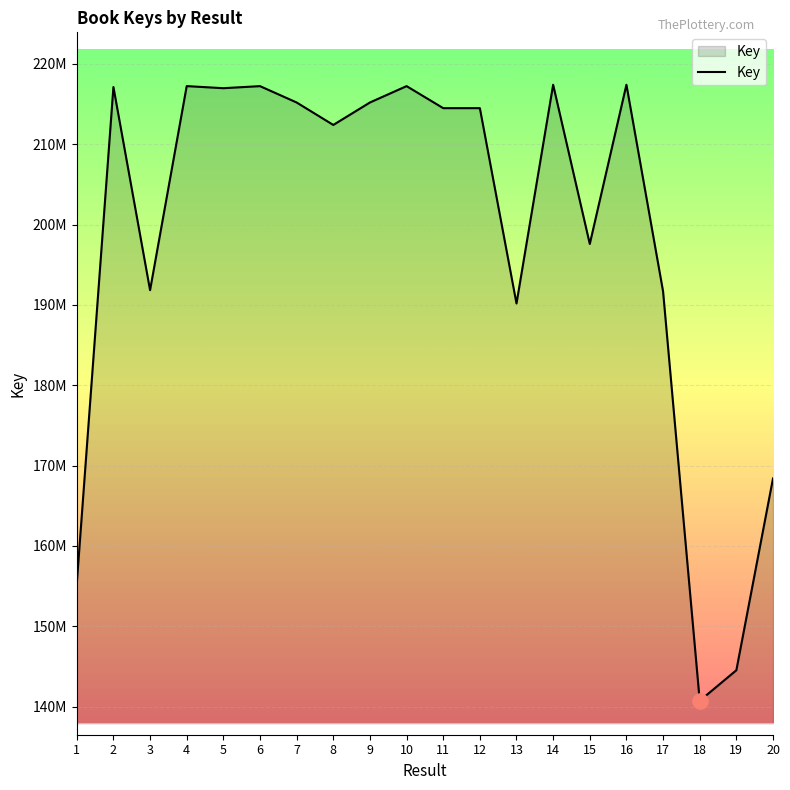

Approximately how many times larger is the value at 18 compared to 14?

0.6